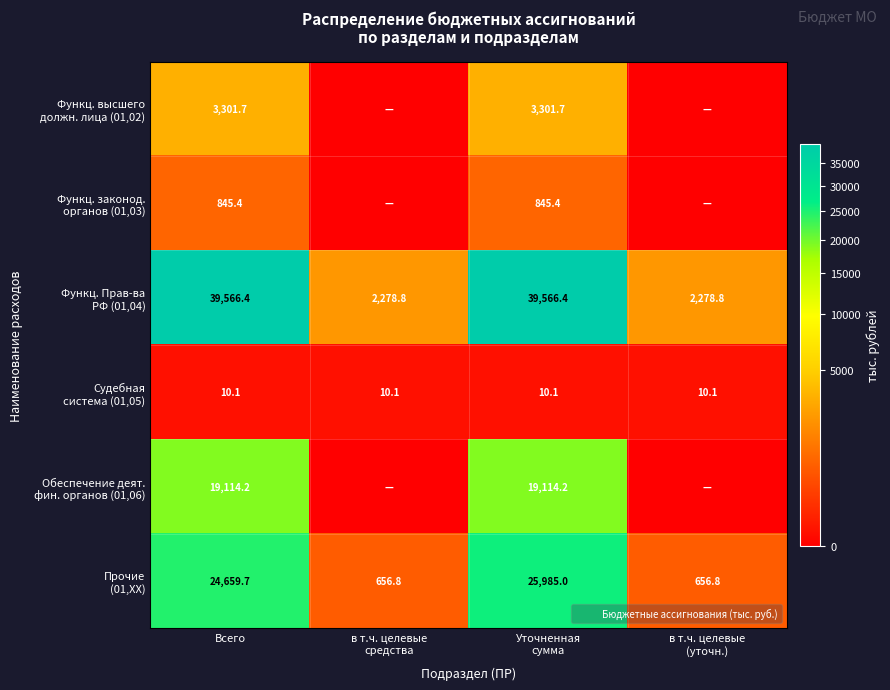

Is it true that Функц. законод. органов (01,03) equals 0.0 at в т.ч. целевые (уточн.)?

True